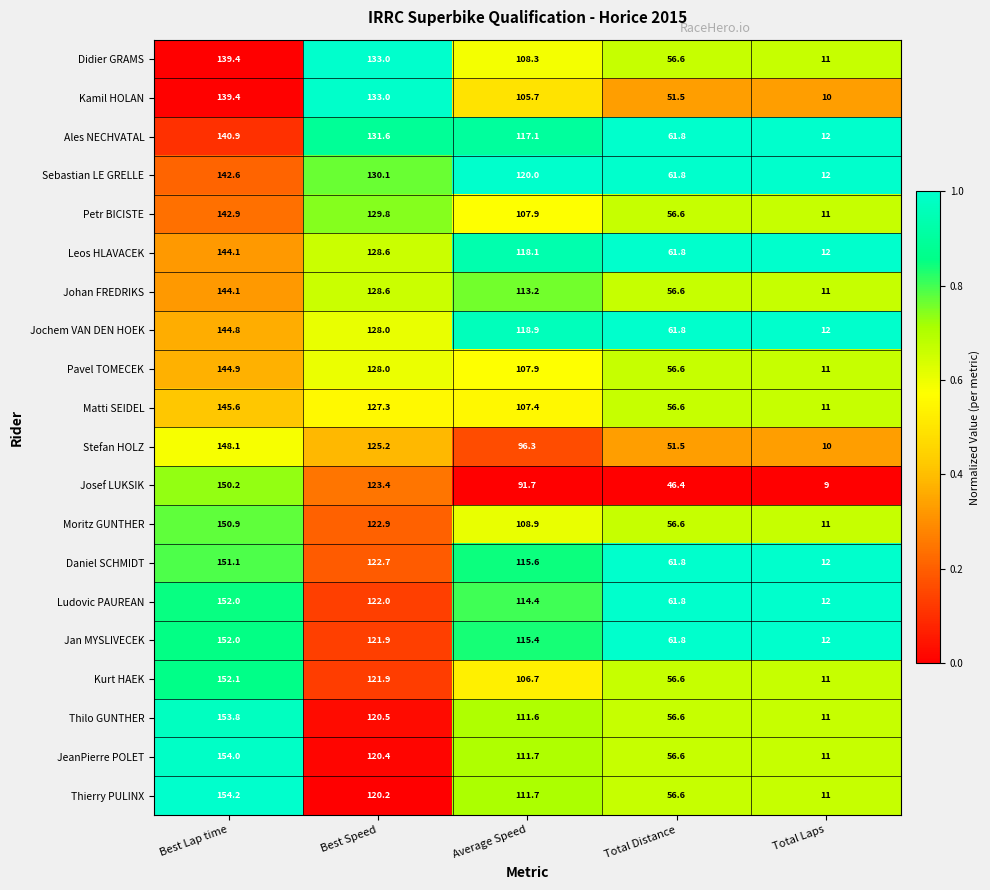

Which series has the widest spread of values?

Thierry PULINX